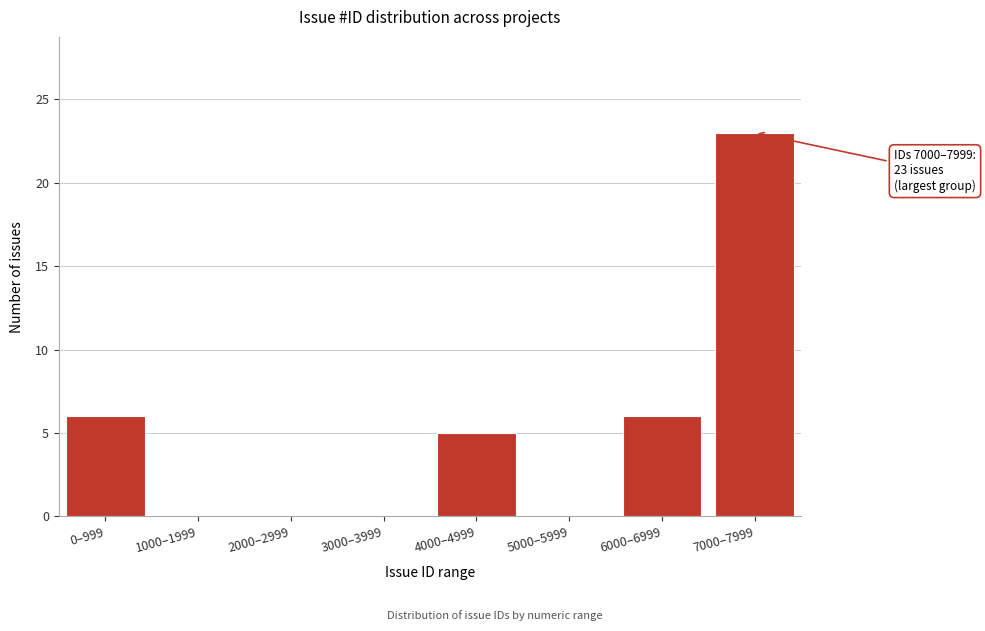

Reading left to right, list all the values displayed in this chart.

0–999=6	1000–1999=0	2000–2999=0	3000–3999=0	4000–4999=5	5000–5999=0	6000–6999=6	7000–7999=23